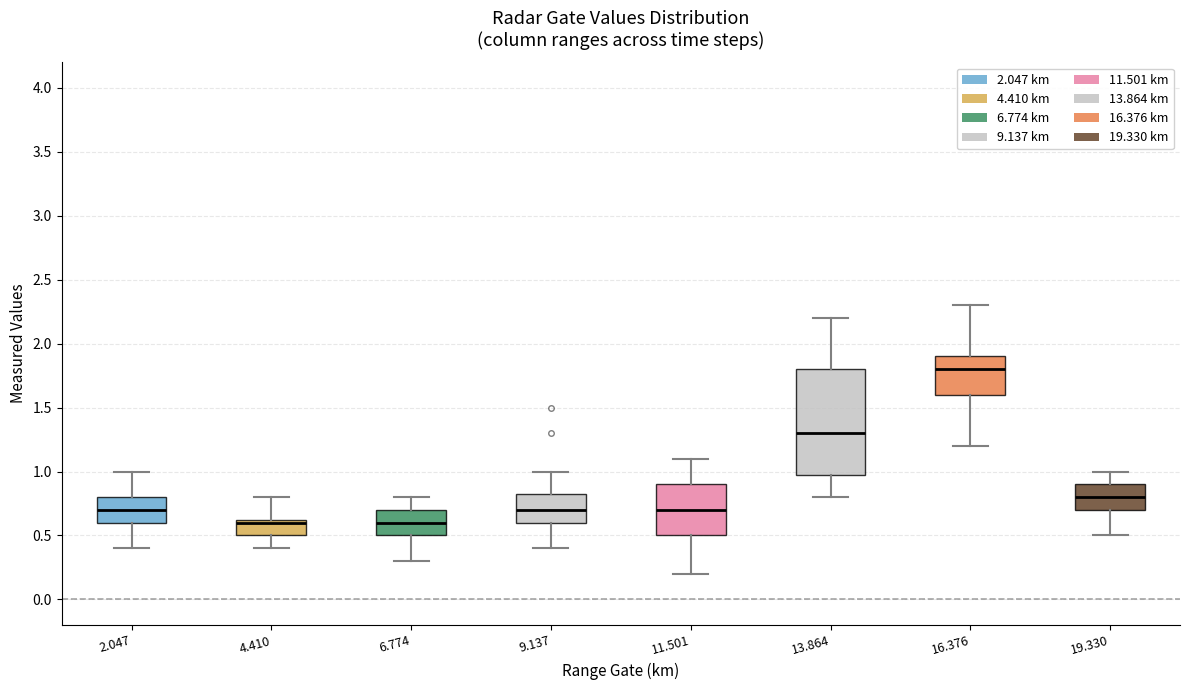

Reading left to right, transcribe this box plot: for each box, give where its median line is, the range the box spans, and where its two whiskers end, as read against the y-axis. The values are not printed on the chart, so give them approximately, as read against the axis.

2.047: median 0.70, box 0.60 to 0.80, whiskers 0.40 to 1.00
4.410: median 0.60, box 0.50 to 0.65, whiskers 0.40 to 0.80
6.774: median 0.60, box 0.50 to 0.70, whiskers 0.30 to 0.80
9.137: median 0.70, box 0.60 to 0.85, whiskers 0.40 to 1.00
11.501: median 0.70, box 0.50 to 0.90, whiskers 0.20 to 1.10
13.864: median 1.30, box 1.00 to 1.80, whiskers 0.80 to 2.20
16.376: median 1.80, box 1.60 to 1.90, whiskers 1.20 to 2.30
19.330: median 0.80, box 0.70 to 0.90, whiskers 0.50 to 1.00